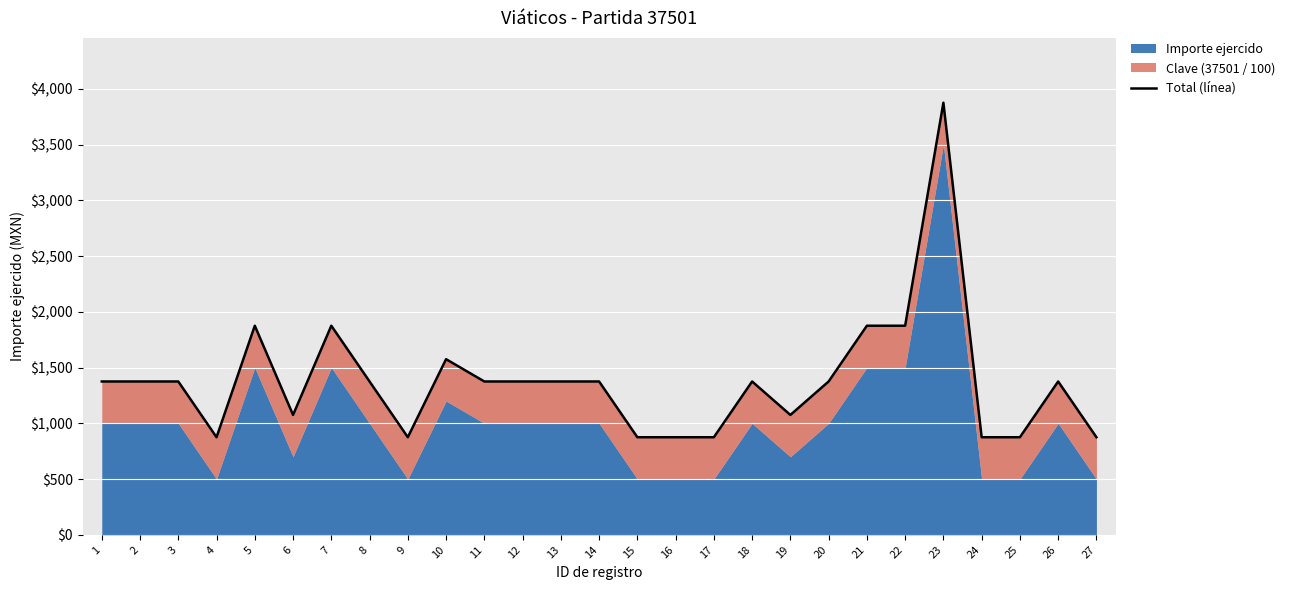

What is the change in value from 14 to 25?

-500.0